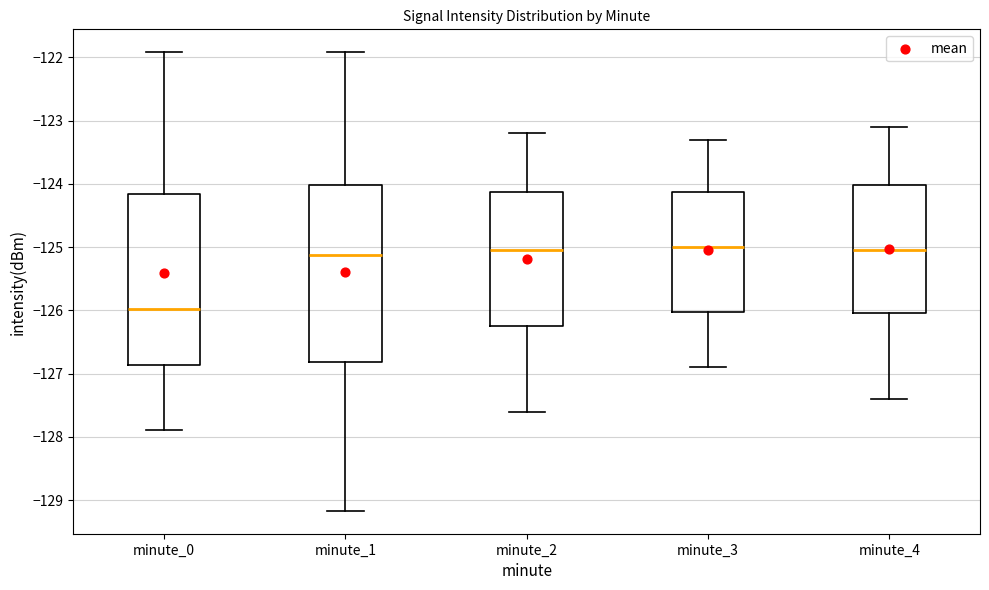

Reading left to right, read every box against the y-axis: the position of its median line, the range the box covers, and the ends of its whiskers. The values are not printed on the chart, so give them approximately, as read against the axis.

minute_0: median -126.0, box -126.9 to -124.2, whiskers -127.9 to -121.9
minute_1: median -125.1, box -126.8 to -124.0, whiskers -129.2 to -121.9
minute_2: median -125.0, box -126.2 to -124.1, whiskers -127.6 to -123.2
minute_3: median -125.0, box -126.0 to -124.1, whiskers -126.9 to -123.3
minute_4: median -125.0, box -126.0 to -124.0, whiskers -127.4 to -123.1